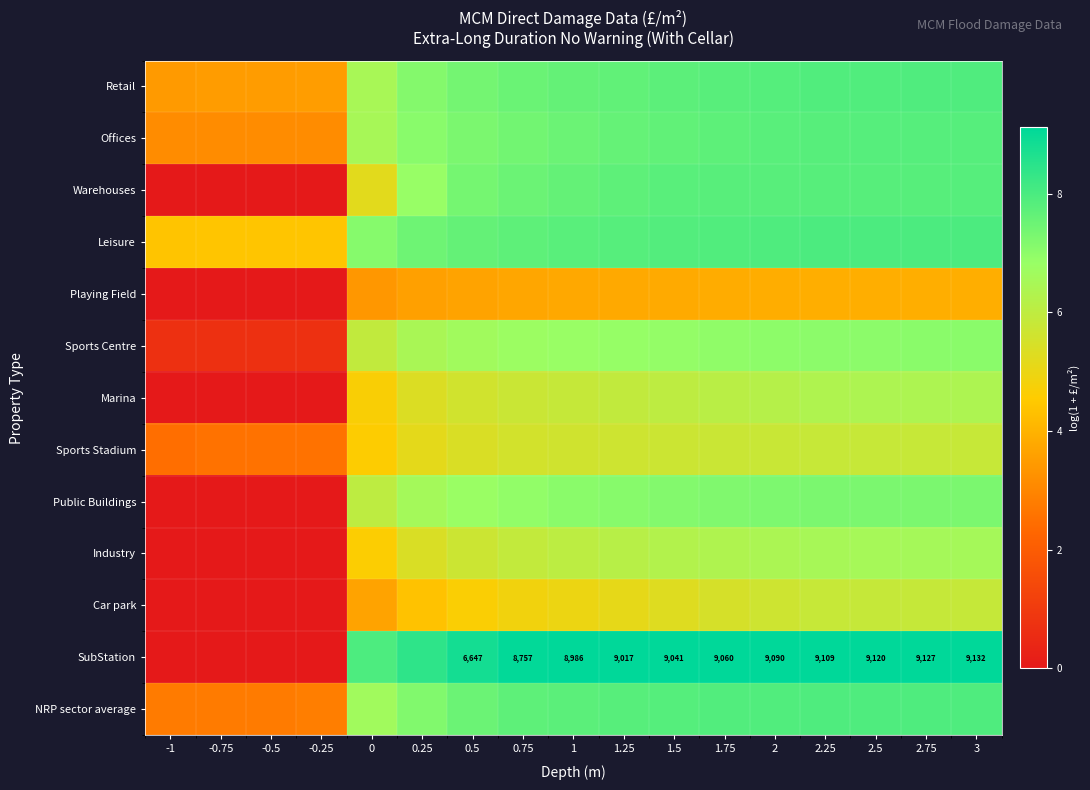

Which has a higher value, -0.75 or -1?

-0.75